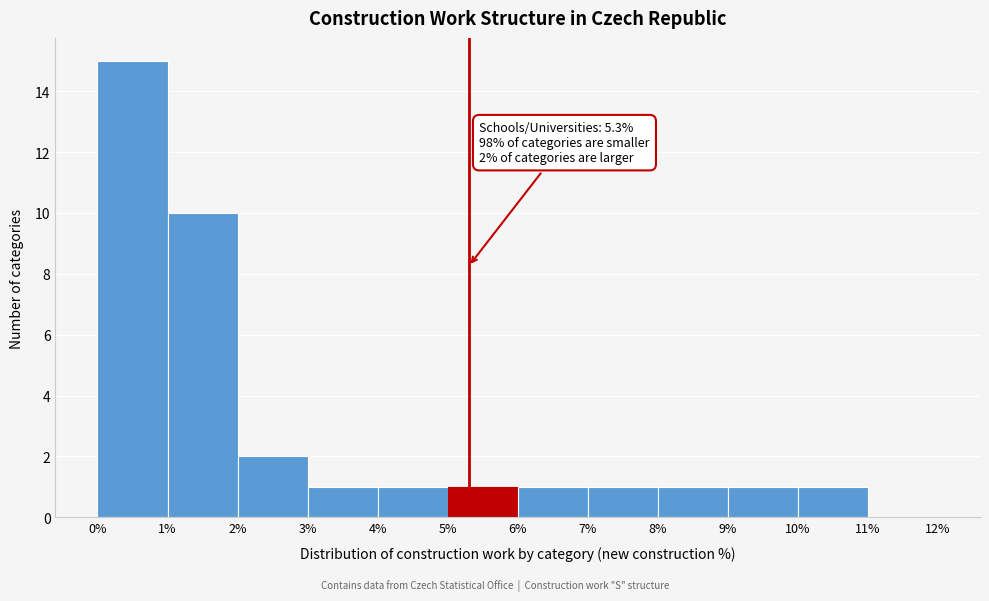

Which range on the x-axis has the tallest bar?

0% to 1%